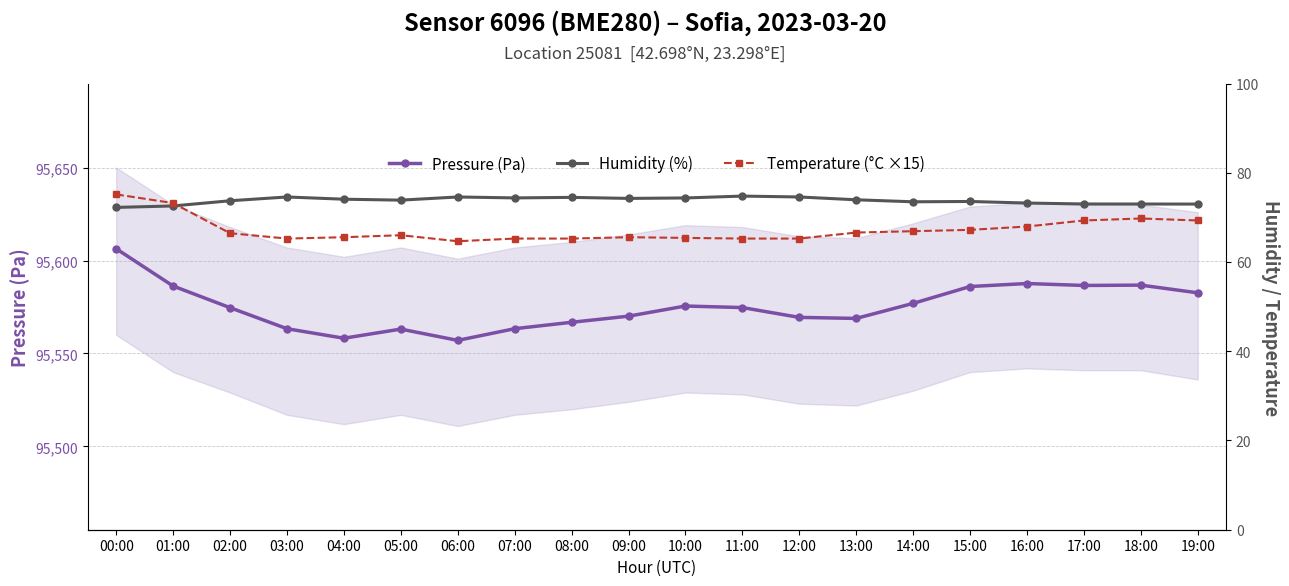

What position from the left is 02:00?

3